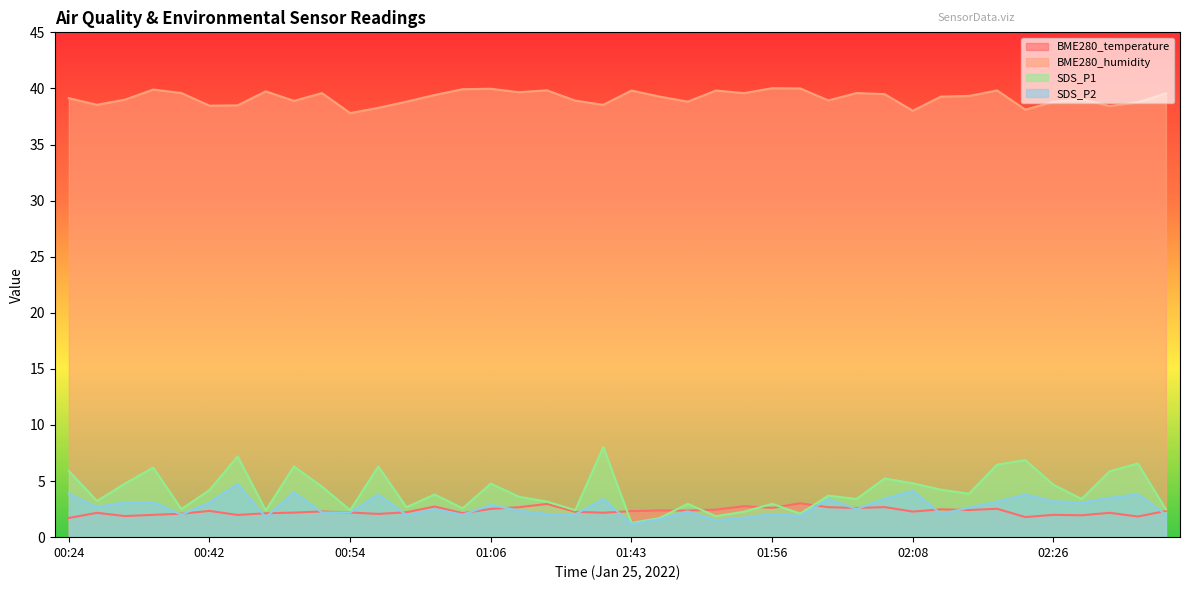

The SDS_P2 series shows 3.1 at 00:39. True or false?

False